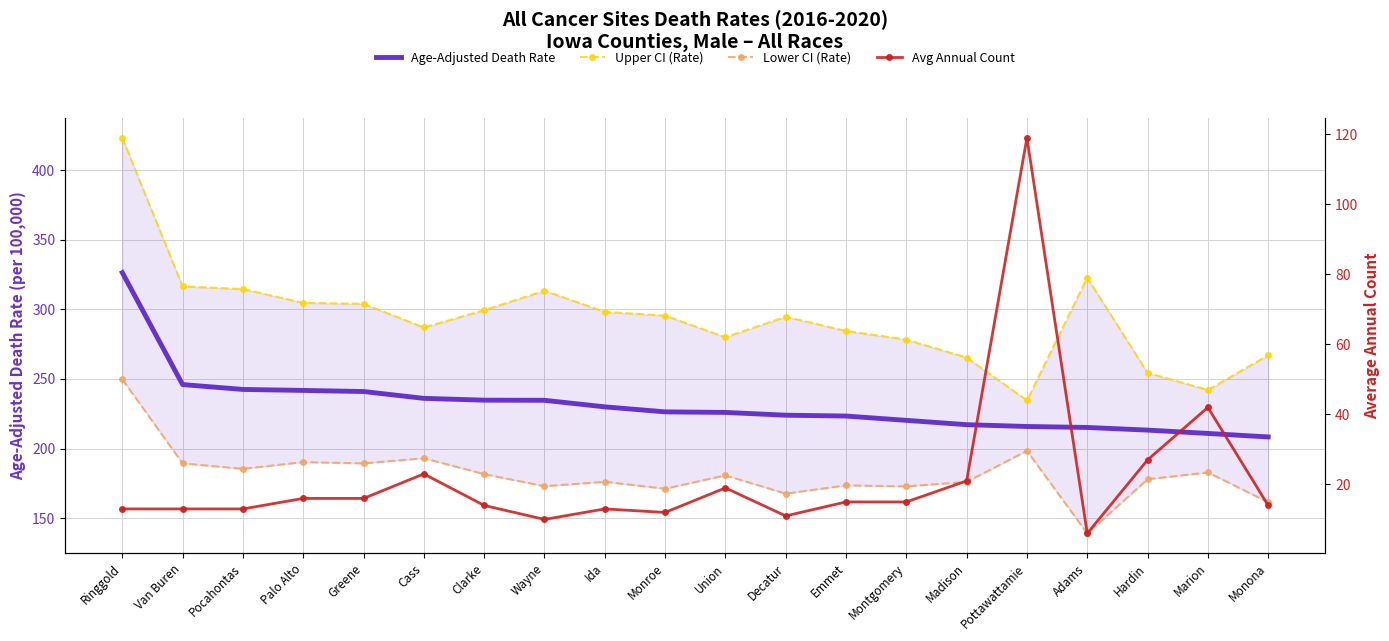

What is the label of the 5th point from the right?

Pottawattamie